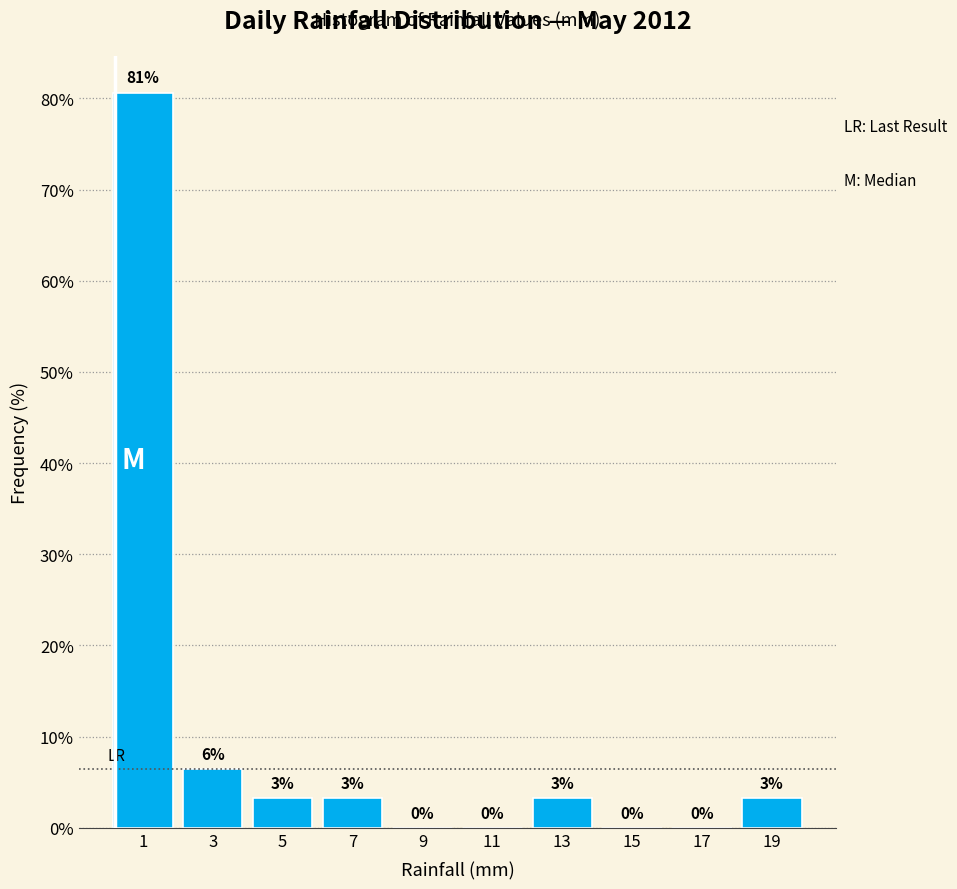

Which range on the x-axis has the tallest bar?

0 to 2